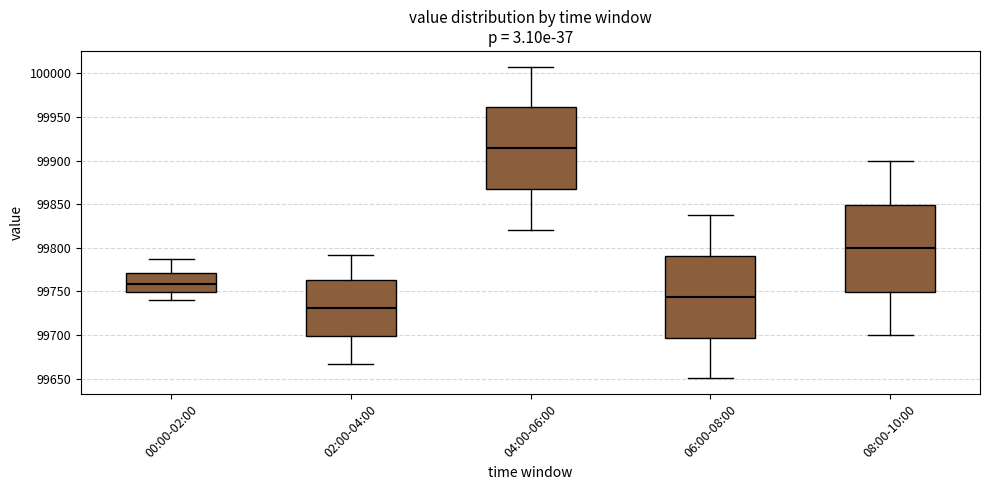

Comparing the boxes themselves (not the whiskers), which one is the tallest?

08:00-10:00